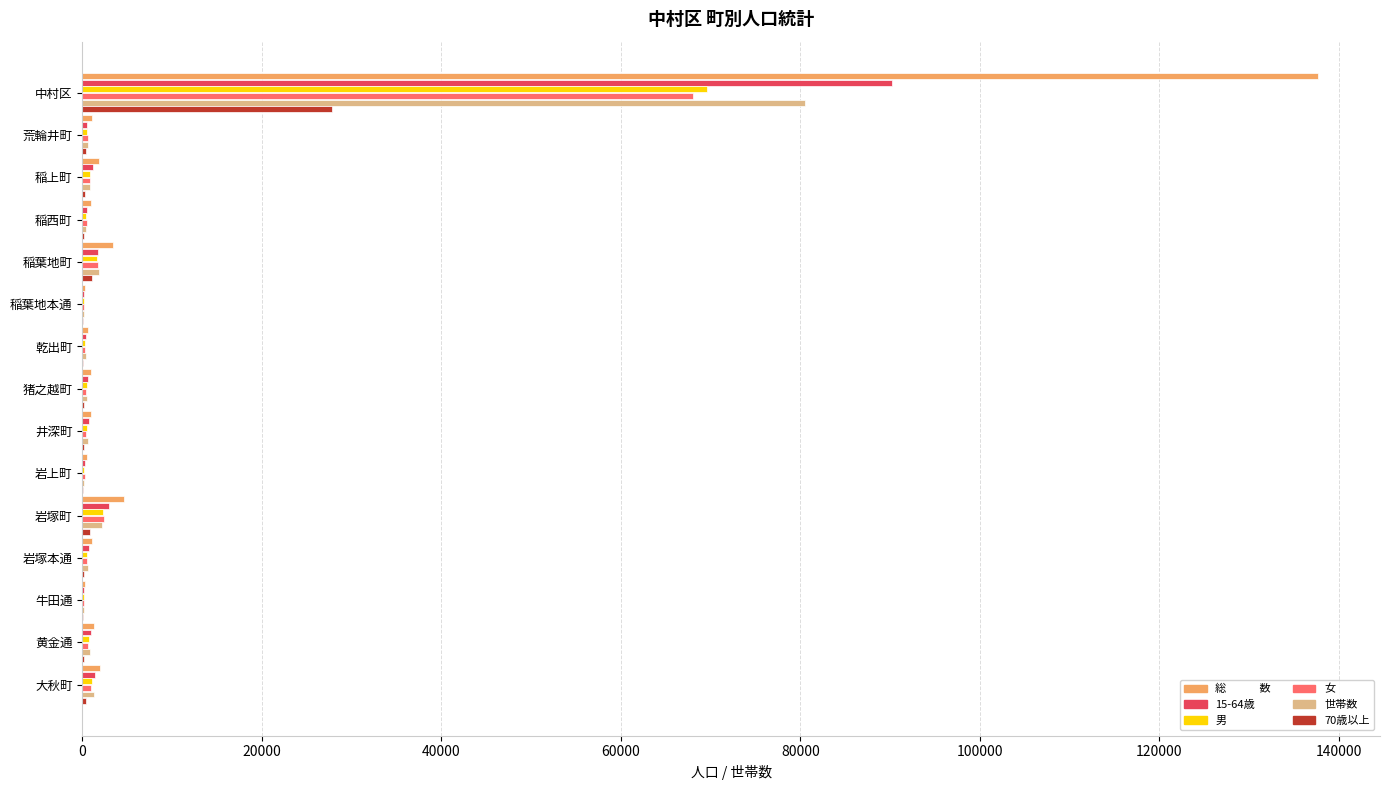

At which category is the sum across all series the highest?

中村区